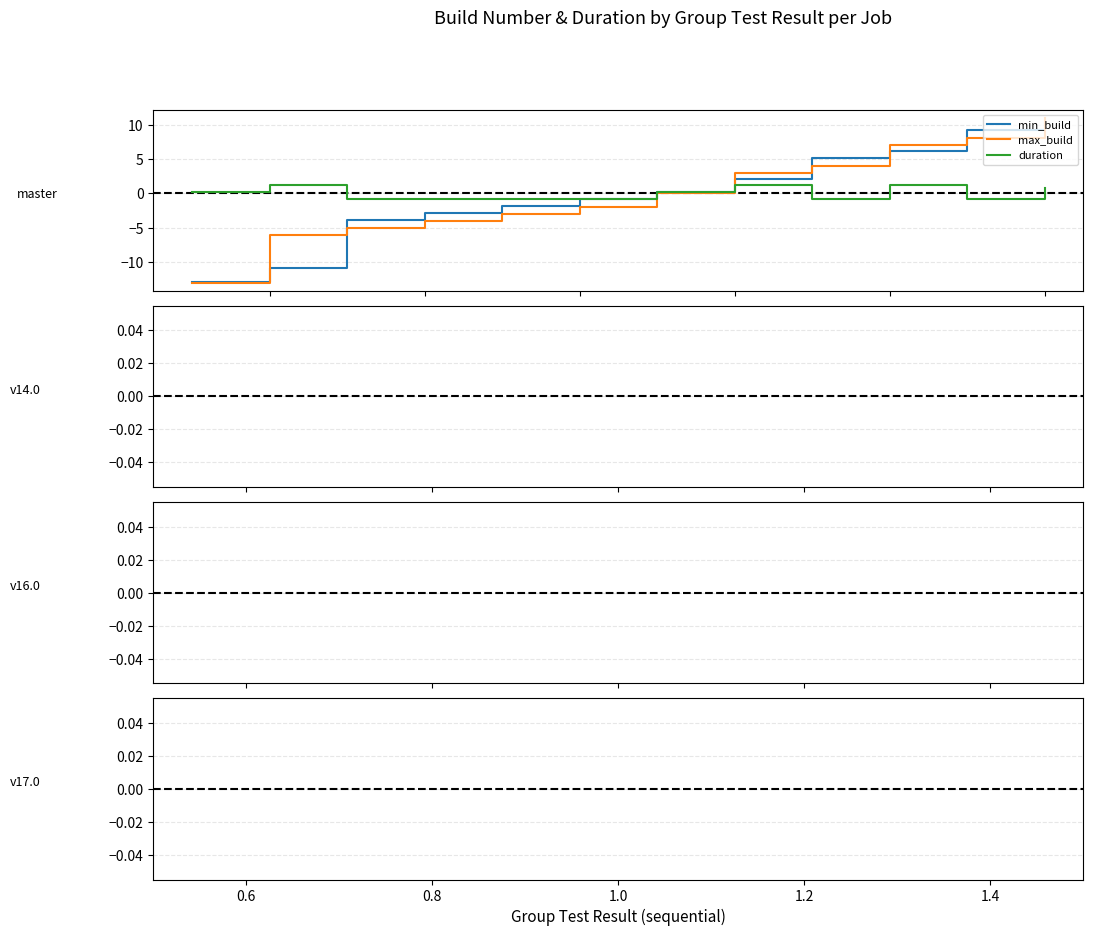

How many lines are shown in the chart?

3